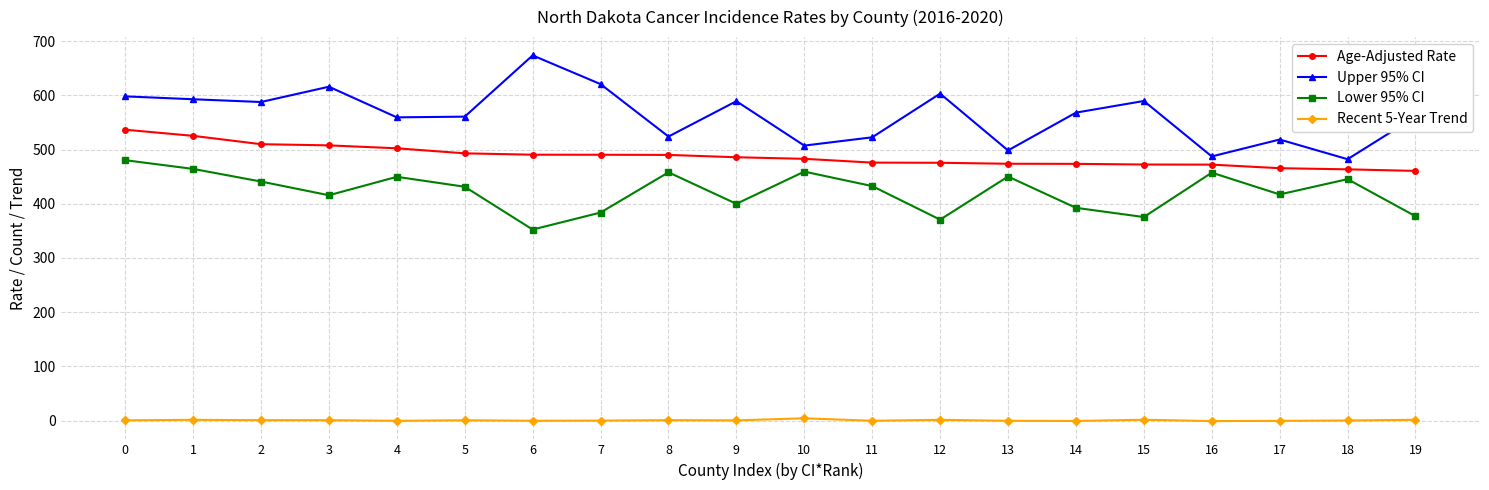

True or false: Recent 5-Year Trend and Lower 95% CI intersect in this chart.

False